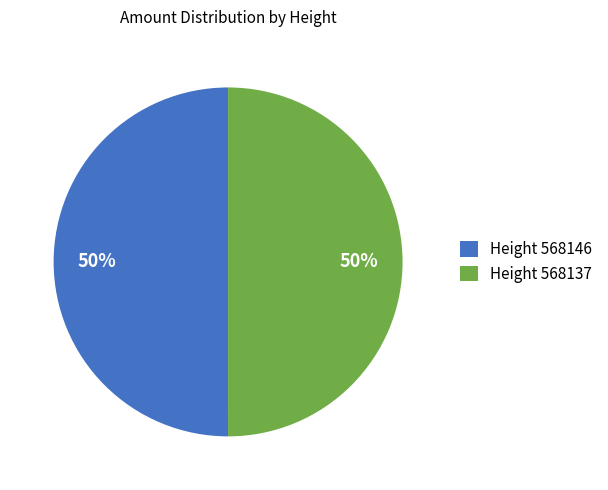

What percentage is the Height 568137 slice, to the nearest percent?

50%